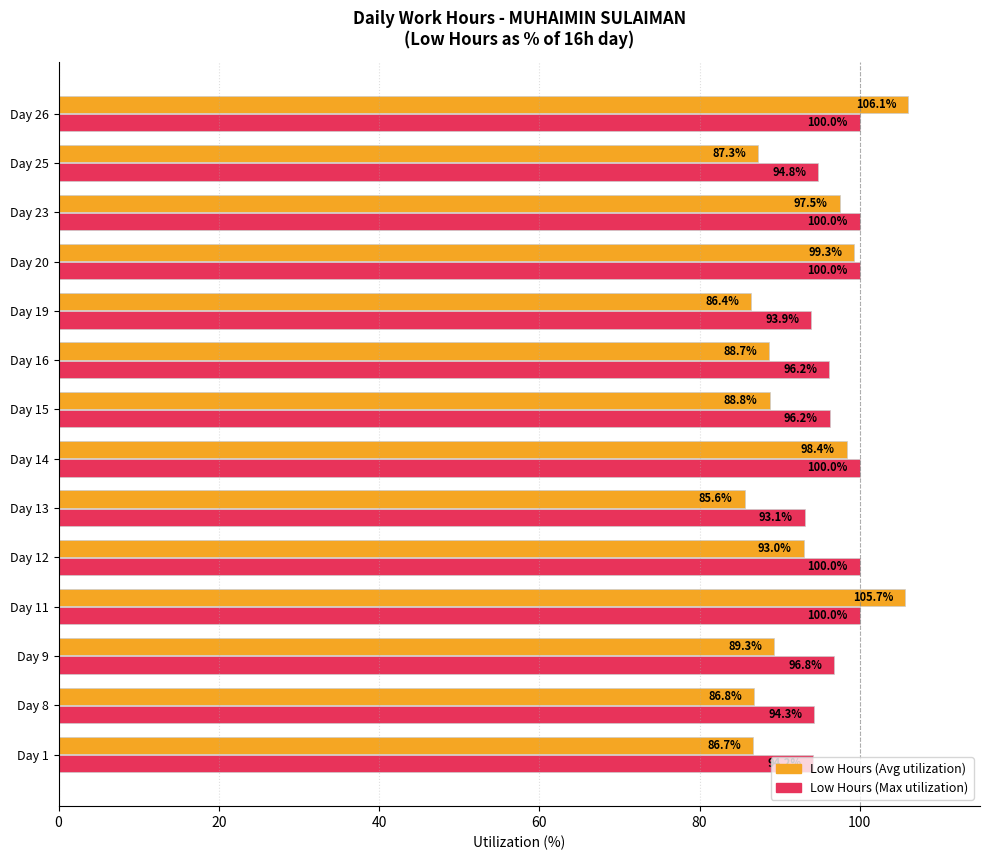

What is the spread (max minus min) of values at Day 9?

7.5